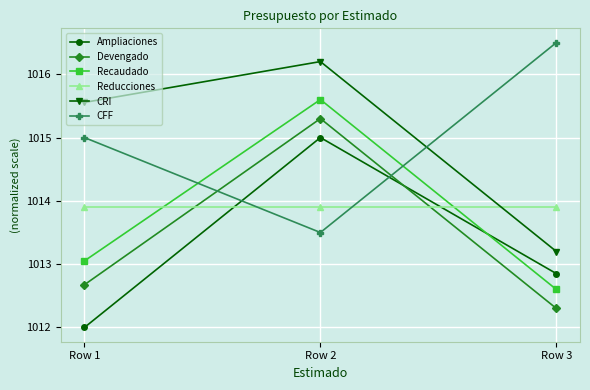

Is it true that Reducciones equals 1013.9 at Row 2?

True